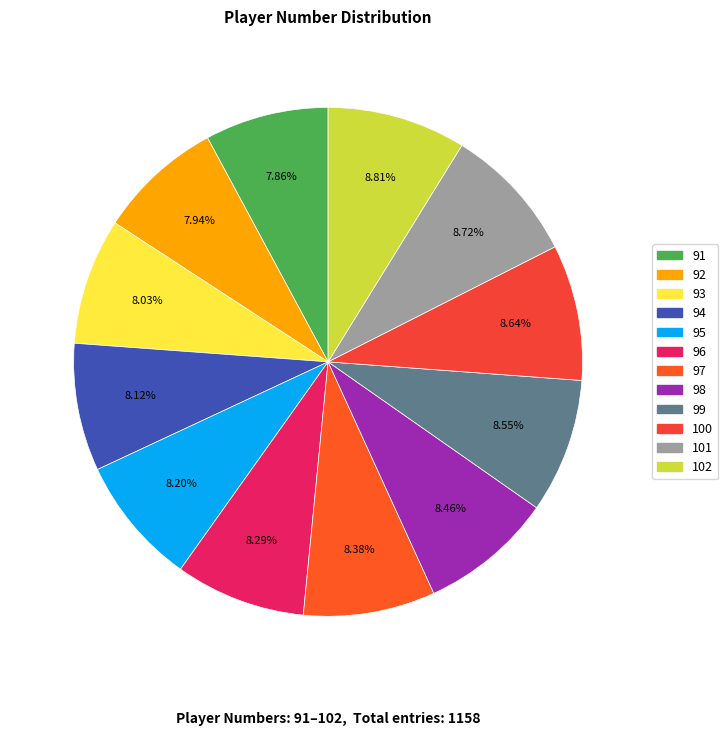

Which has a higher value, 95 or 100?

100